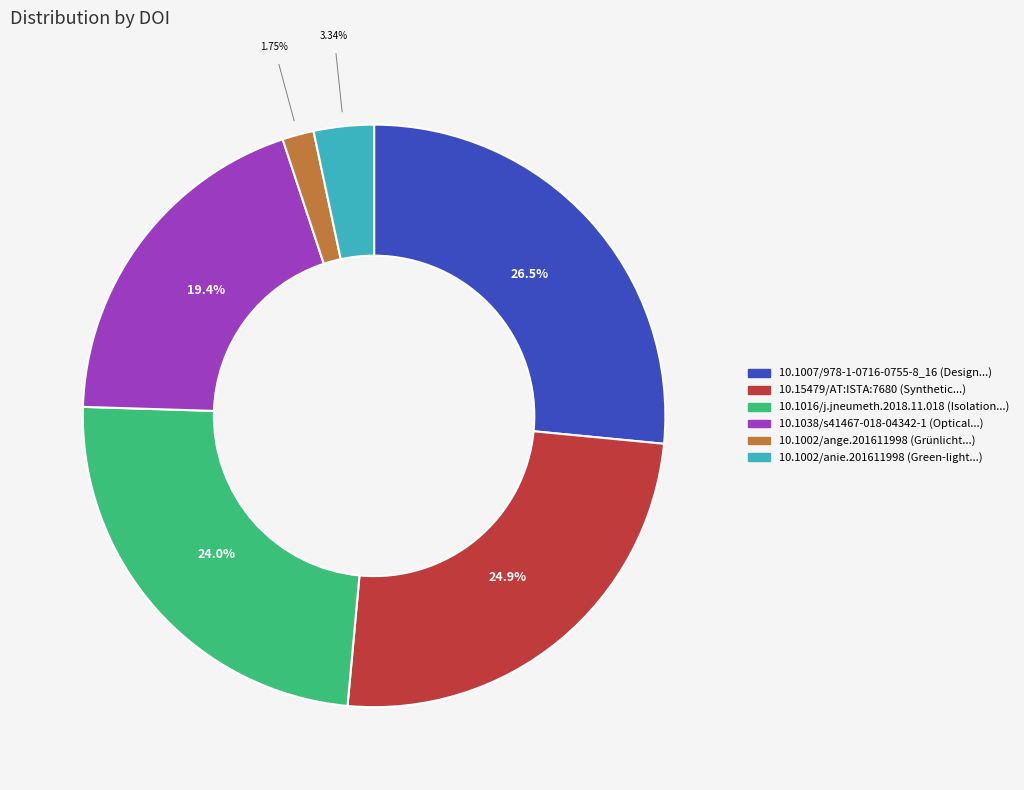

What is the smallest slice in the pie chart?

10.1002/ange.201611998